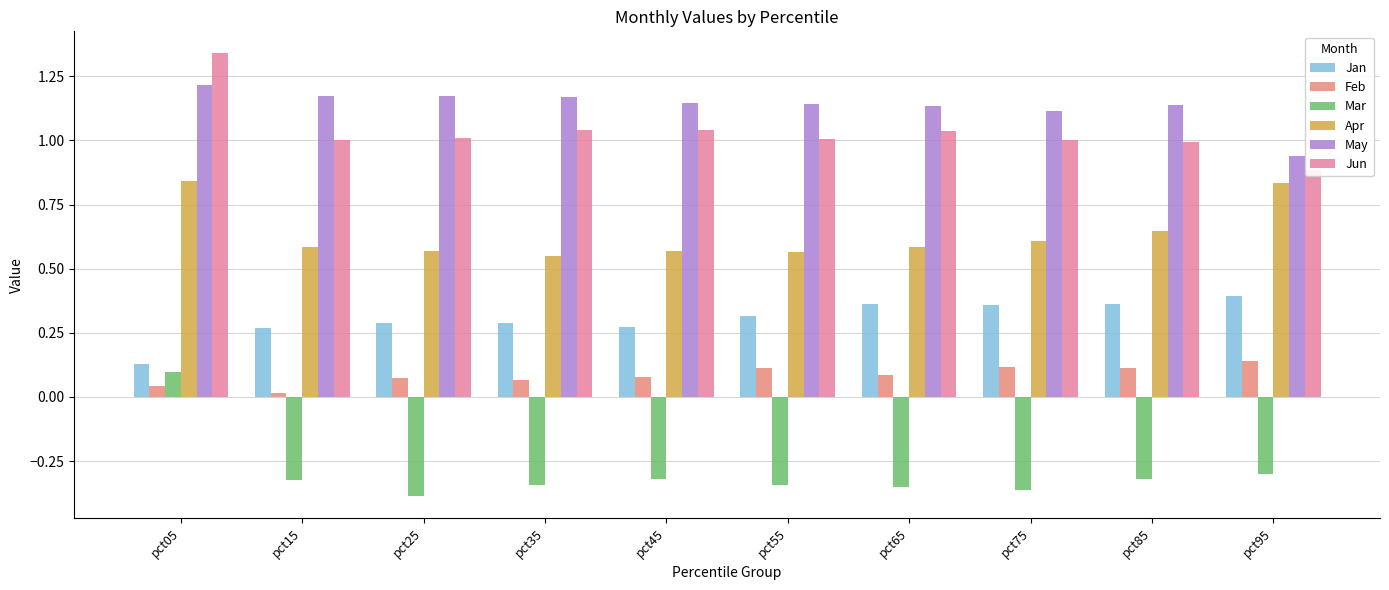

What is the greatest value displayed?

1.3